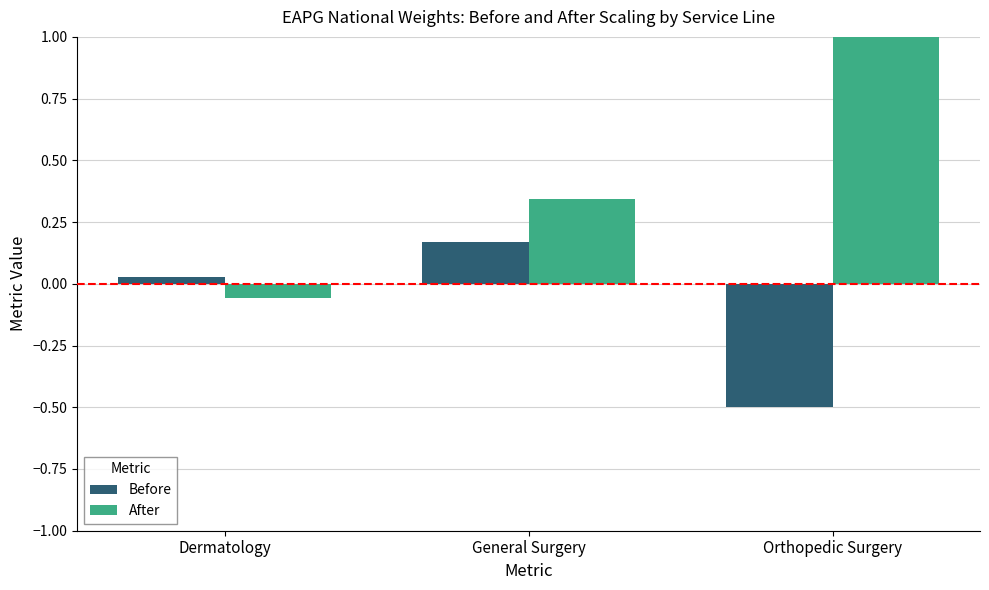

Is the value of After at Orthopedic Surgery greater than the value of Before at Orthopedic Surgery?

Yes